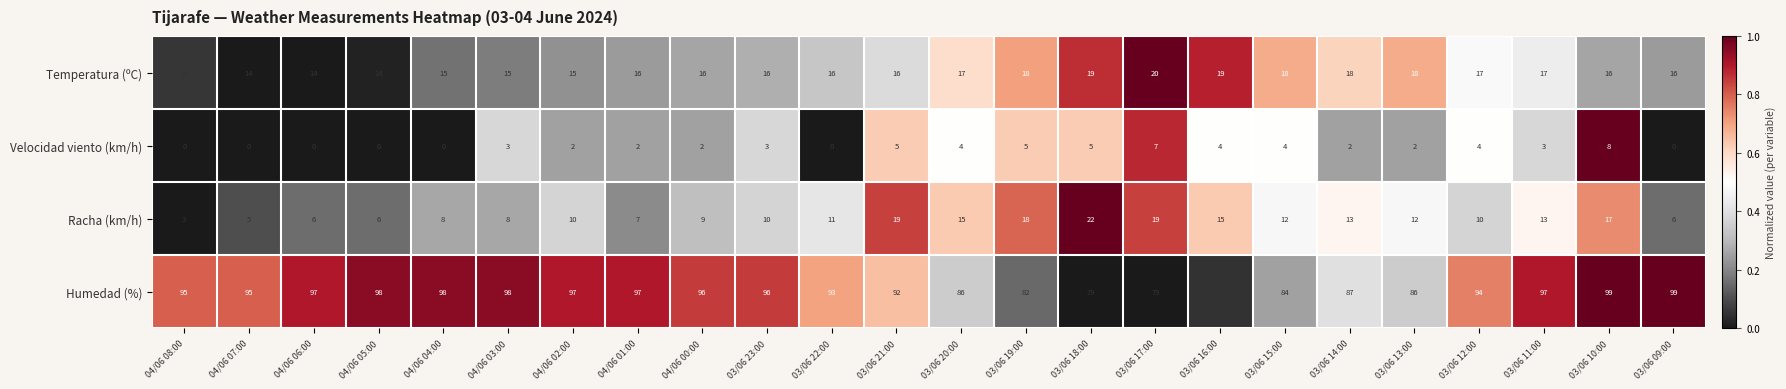

How many categories are shown in the chart?

24